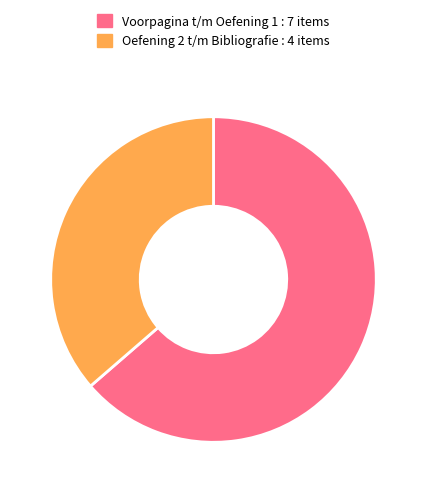

Rank the categories by value from lowest to highest.

Oefening 2 t/m Bibliografie : 4 items, Voorpagina t/m Oefening 1 : 7 items